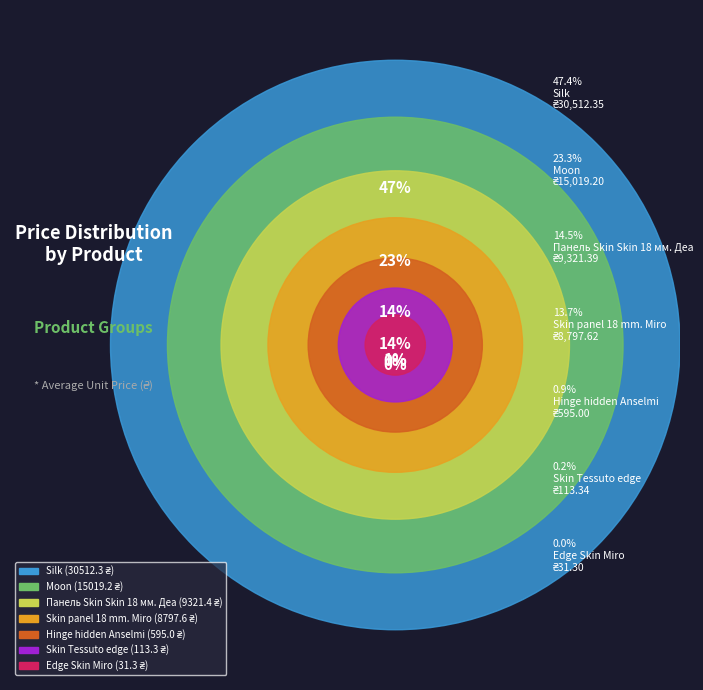

How many slices are in this pie chart?

7